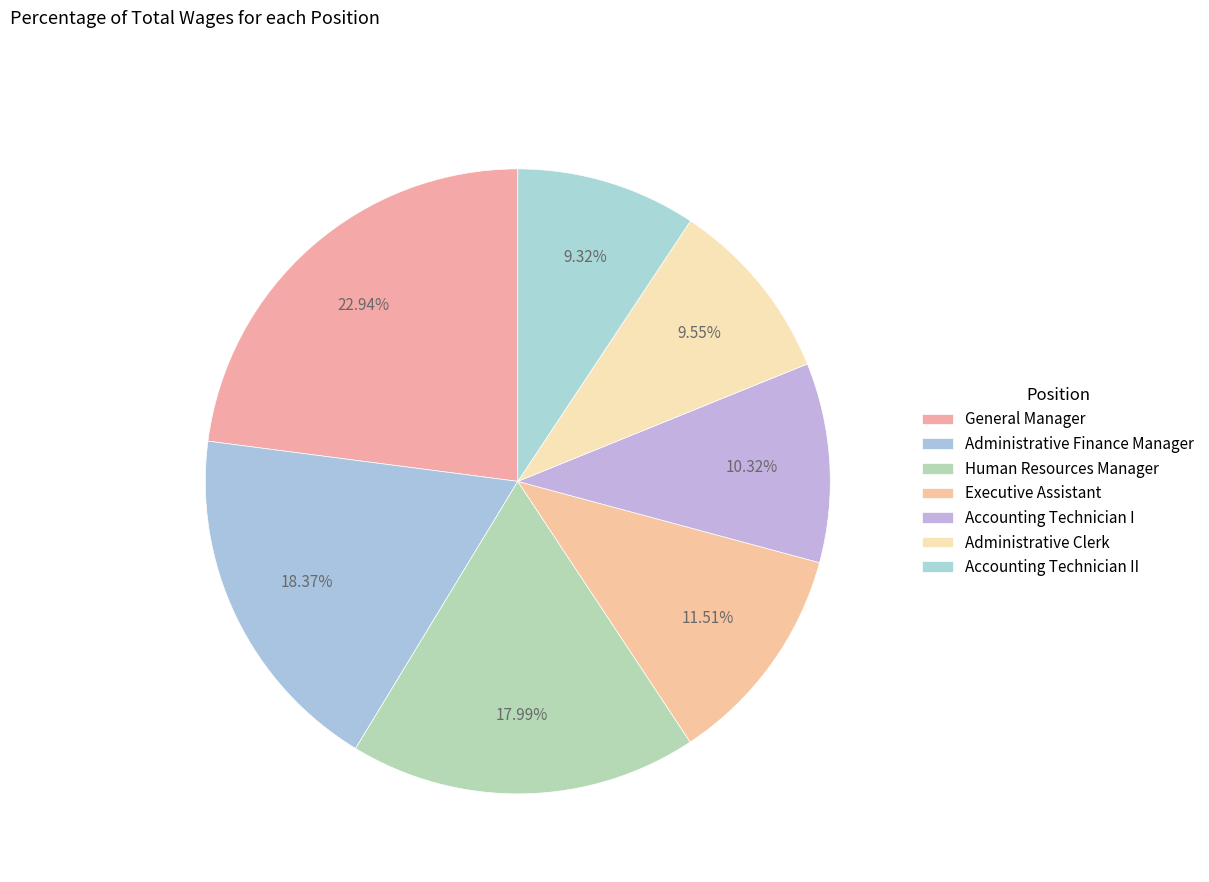

To the nearest percent, what percentage of the pie is Administrative Finance Manager?

18%